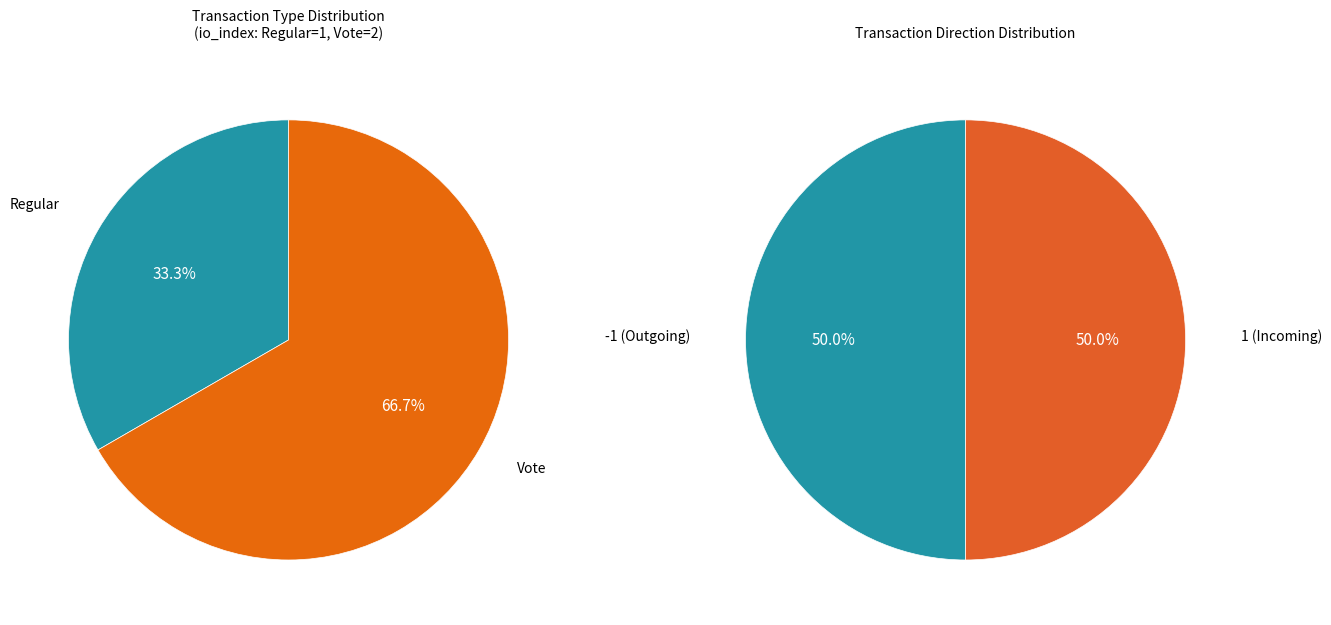

How many segments does this pie chart have?

2